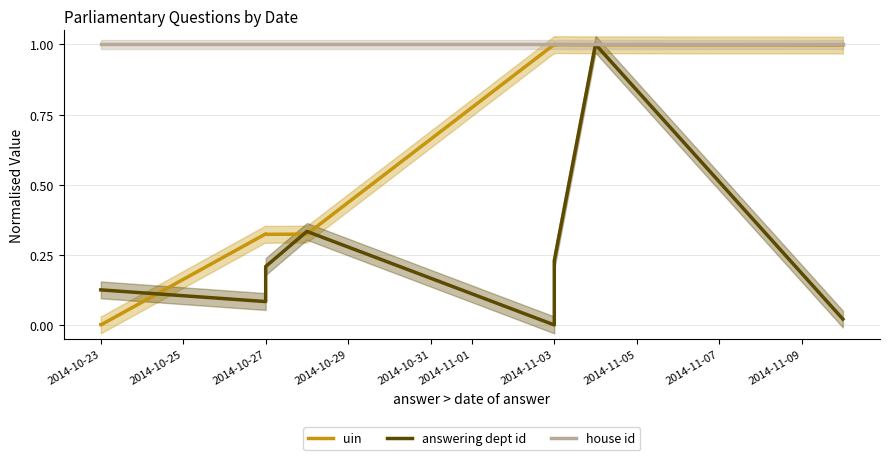

Does the chart have visible grid lines?

Yes